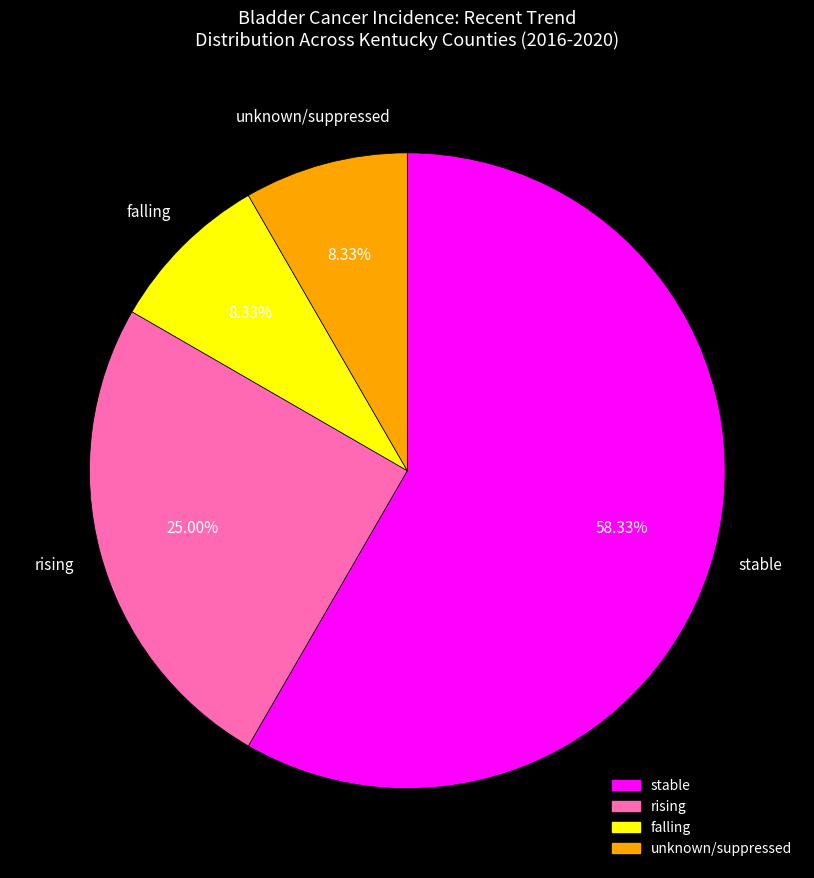

Which slice is the largest?

stable